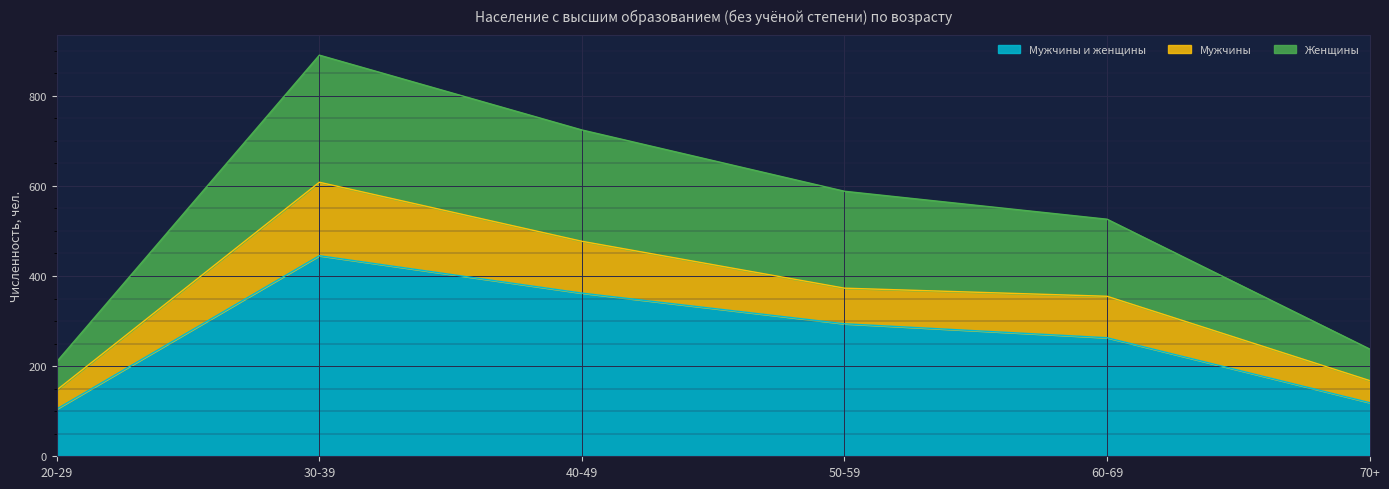

What is the total value across all series at 30-39?

890